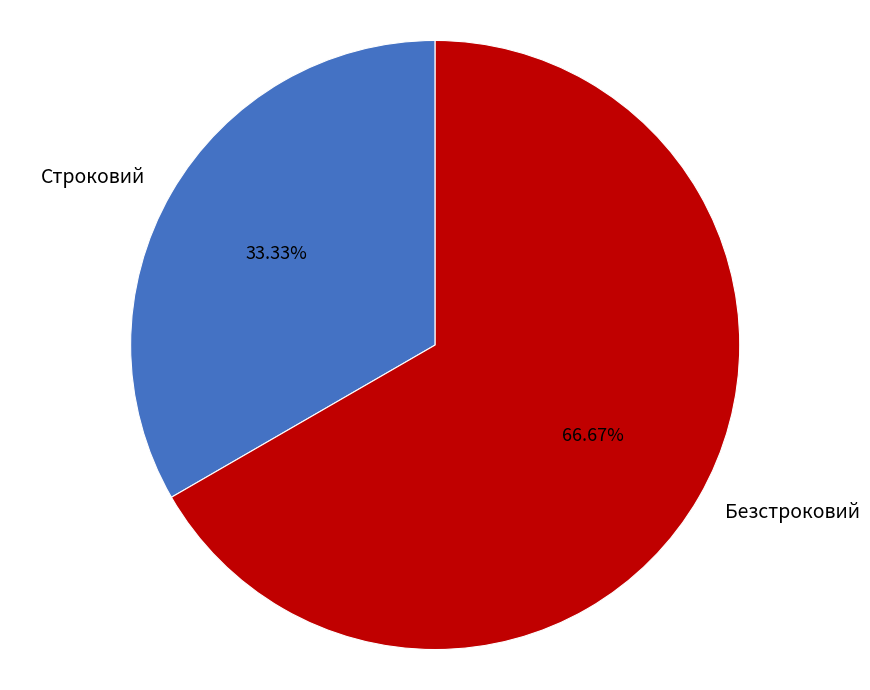

Count the number of slices in the pie.

2